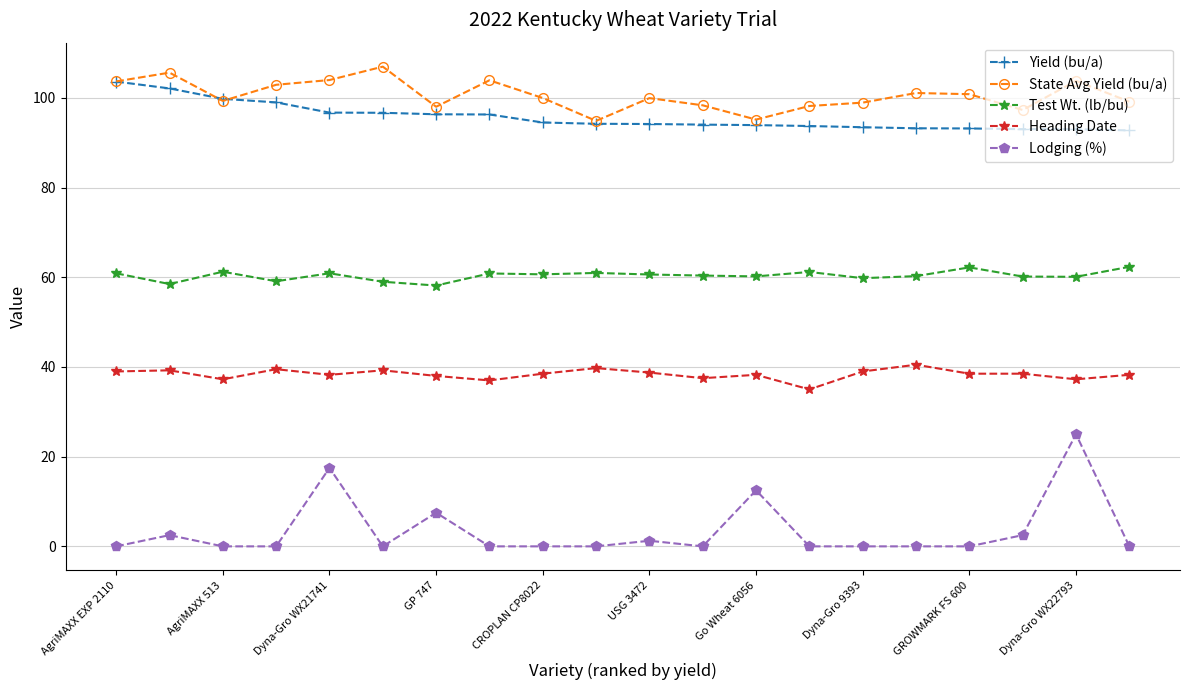

True or false: Lodging (%) and State Avg Yield (bu/a) cross at least once.

False